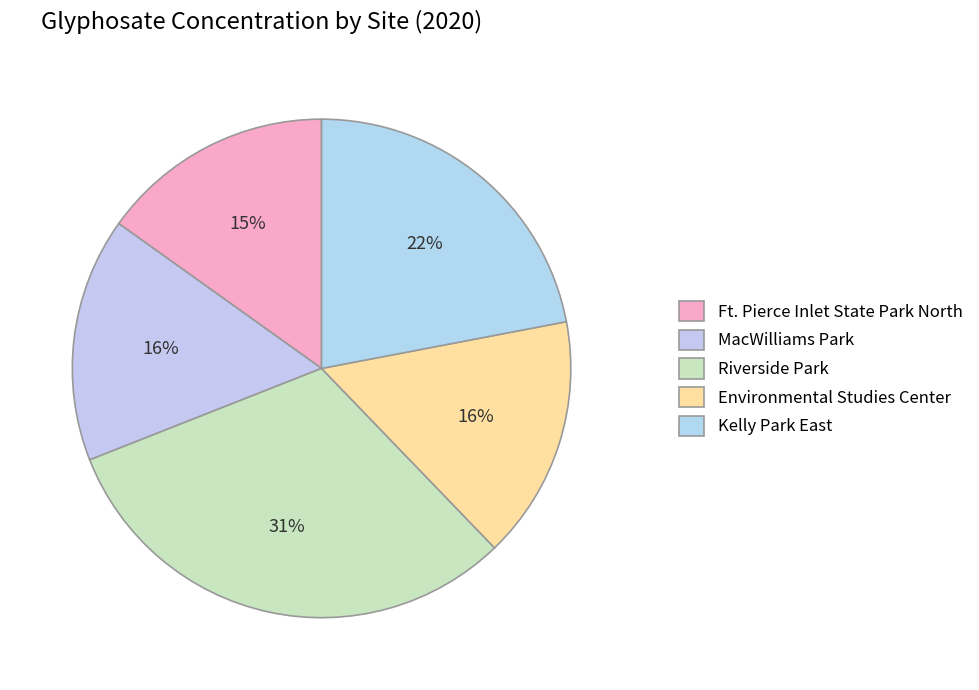

What percentage is the Riverside Park slice, to the nearest percent?

31%